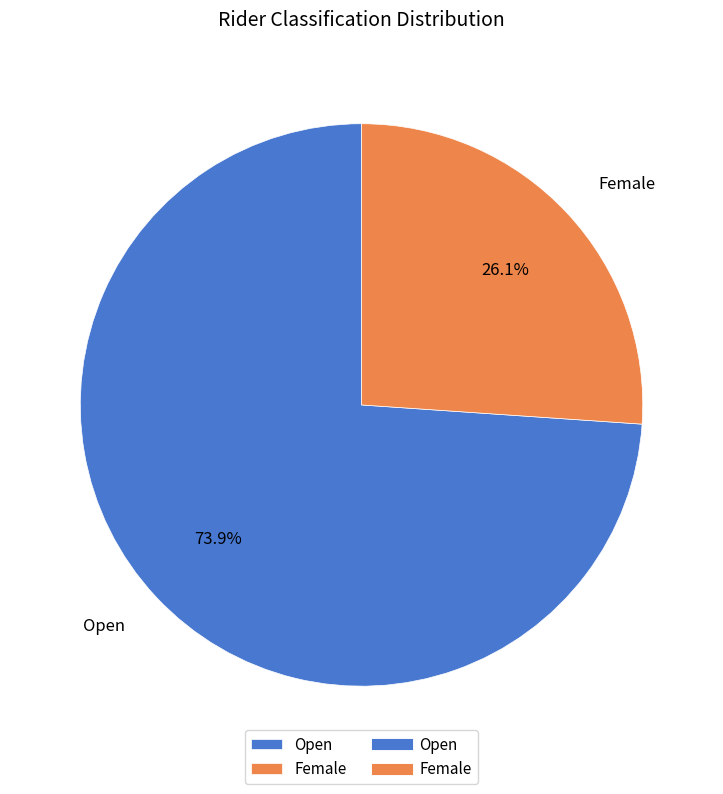

How many segments does this pie chart have?

2